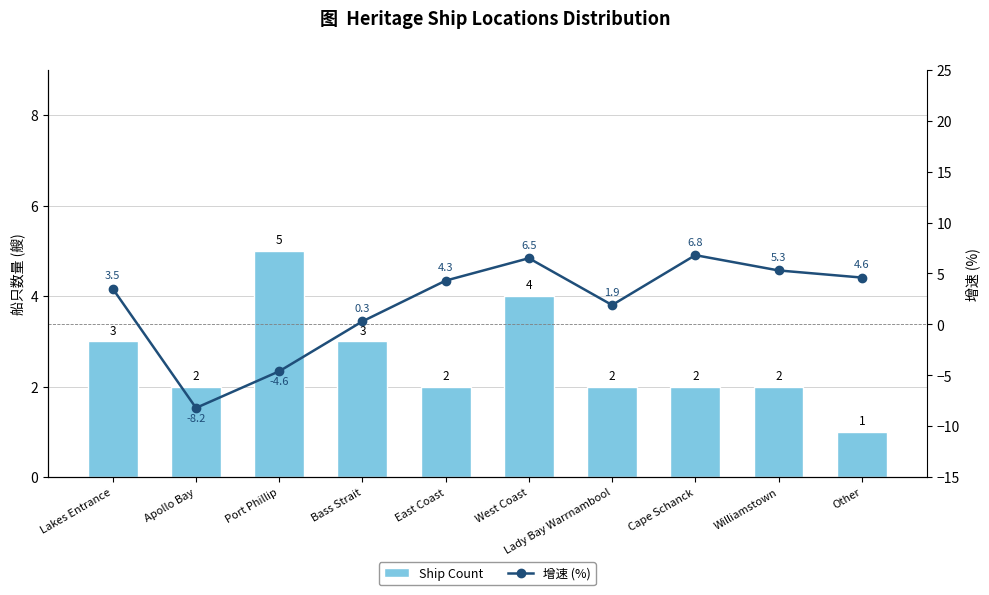

At which label does 增速 (%) first exceed 4?

East Coast